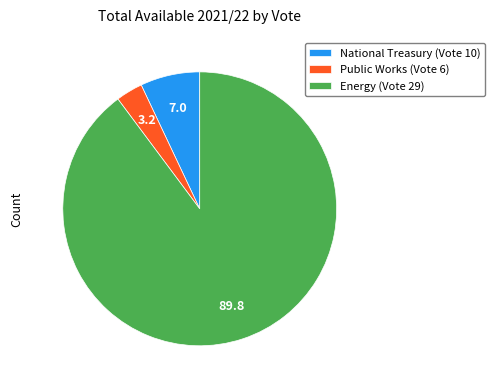

Rank the categories by value from highest to lowest.

Energy (Vote 29), National Treasury (Vote 10), Public Works (Vote 6)